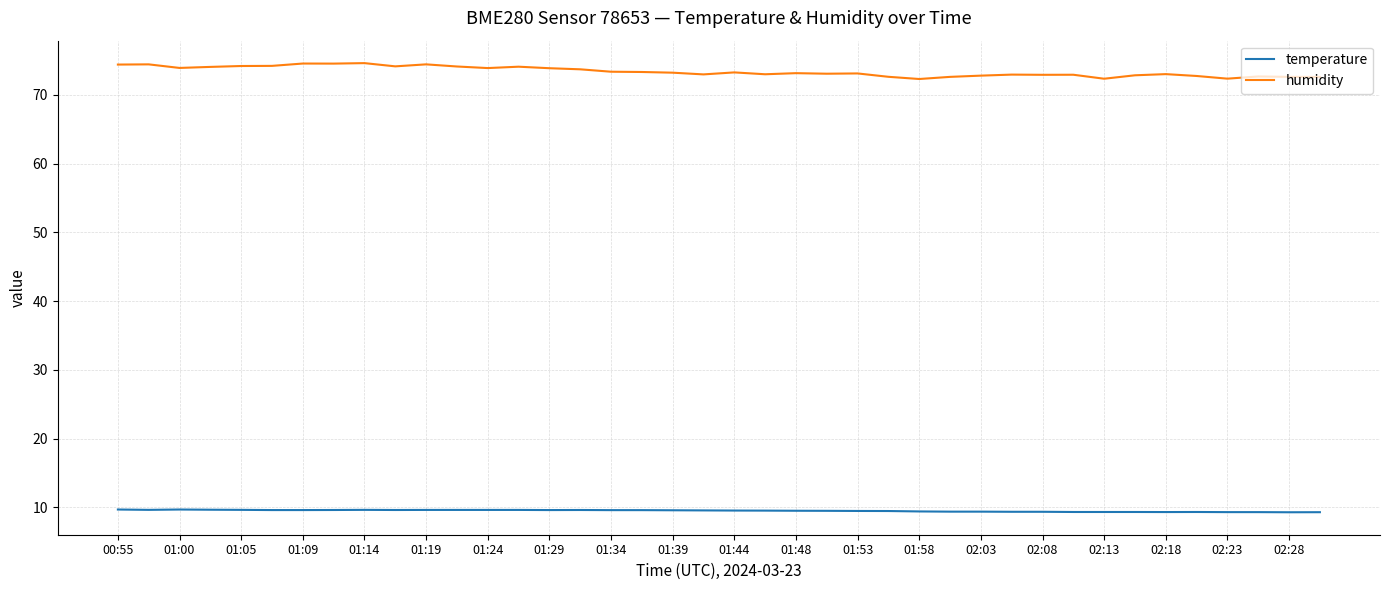

What is the highest value of the temperature series?

9.7